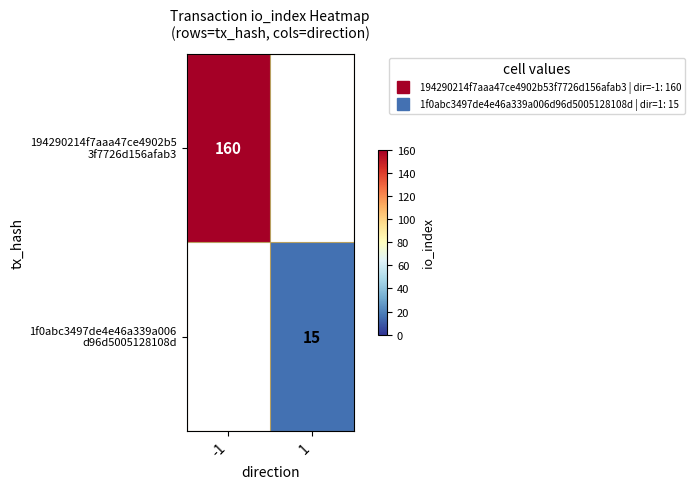

The value of 194290214f7aaa47ce4902b5 3f7726d156afab3 at -1 is 46.6. True or false?

False